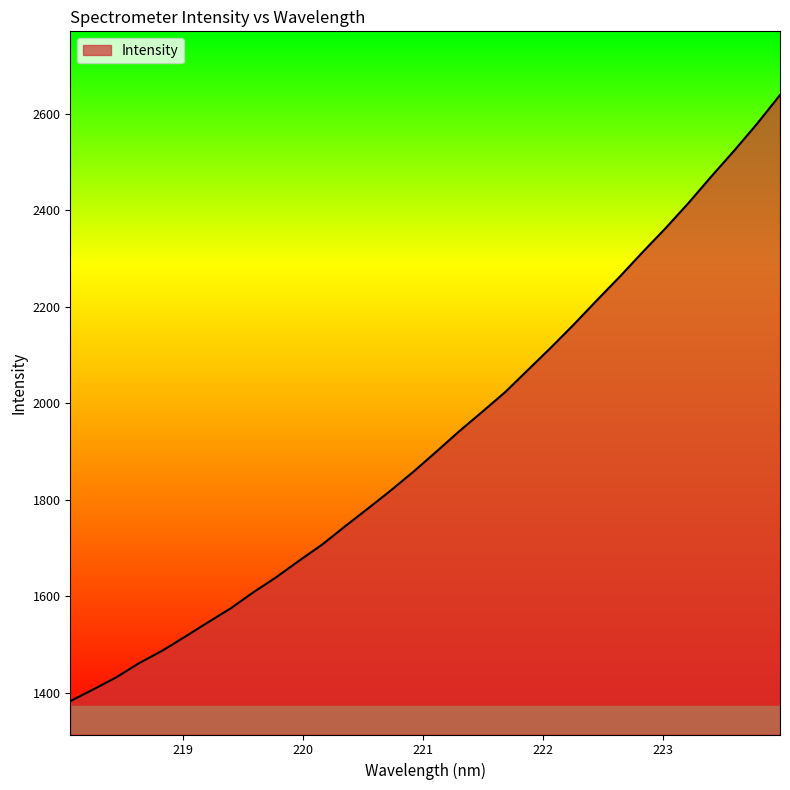

What is the smallest value displayed?

1382.5